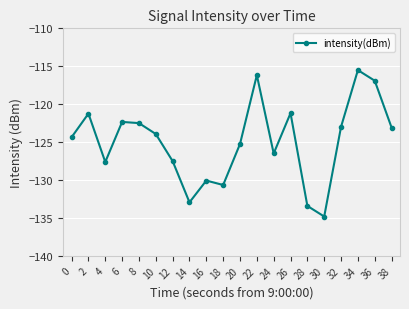

How many interior local valleys (lower than both neighbors) does the data have?

5